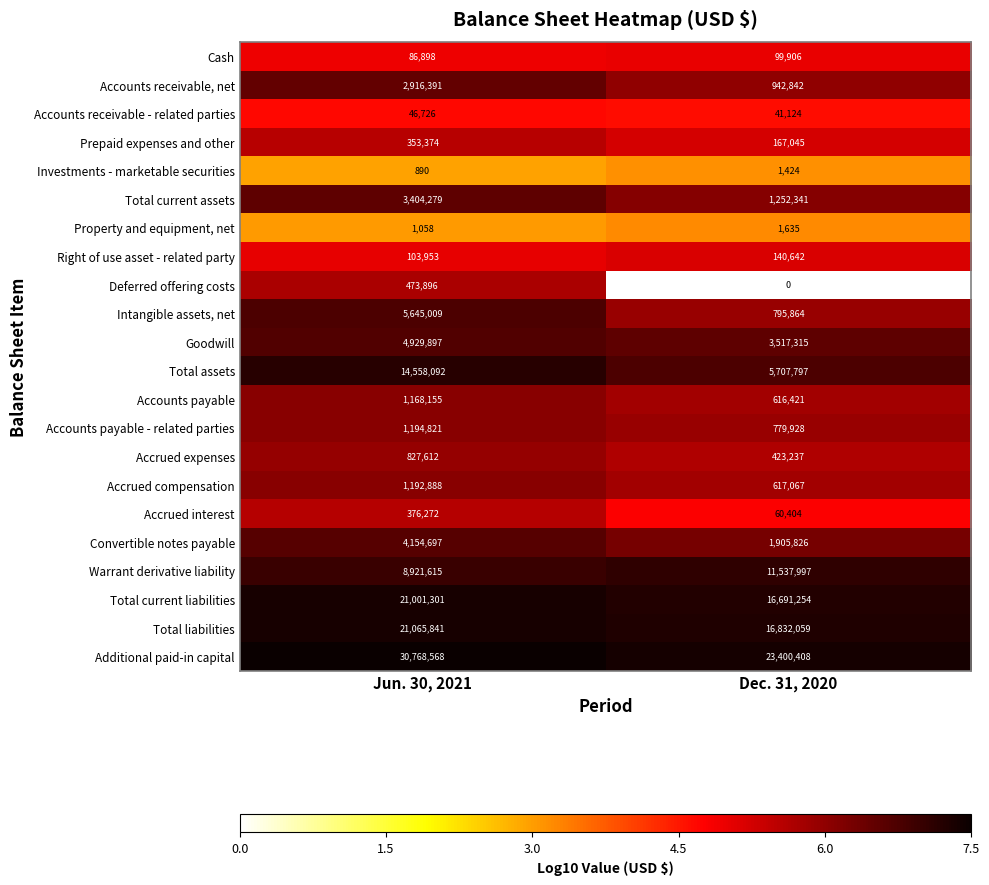

True or false: Accrued compensation has a value of 1192888 at Jun. 30, 2021.

True